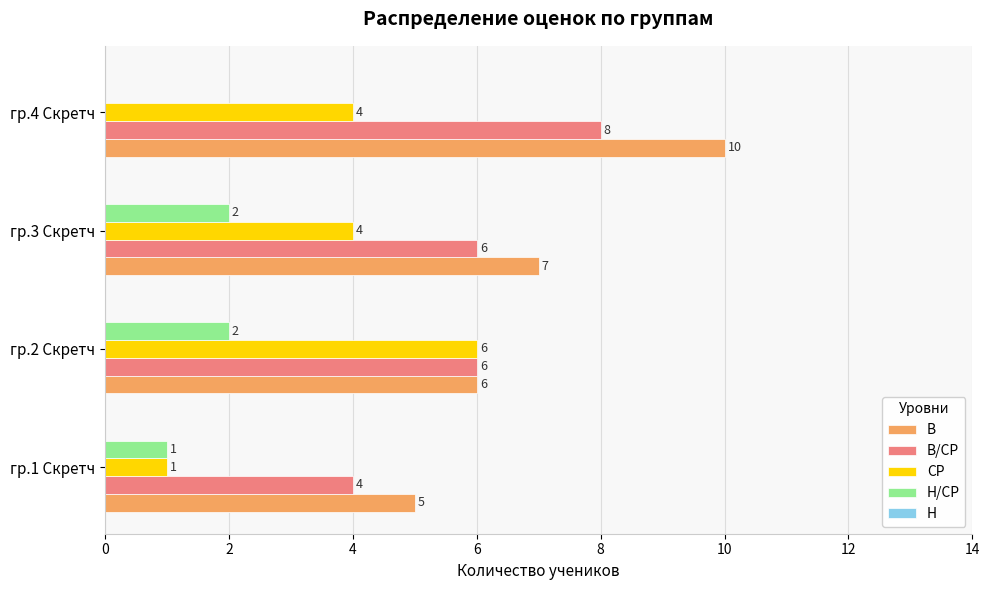

True or false: В/СР has a value of 4 at гр.4 Скретч.

False